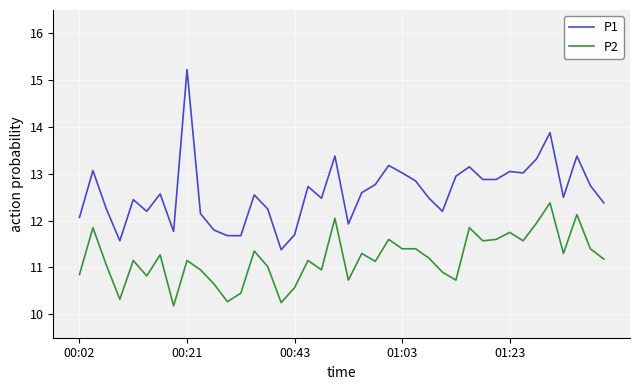

Rank the series by their maximum value, from highest to lowest.

P1, P2